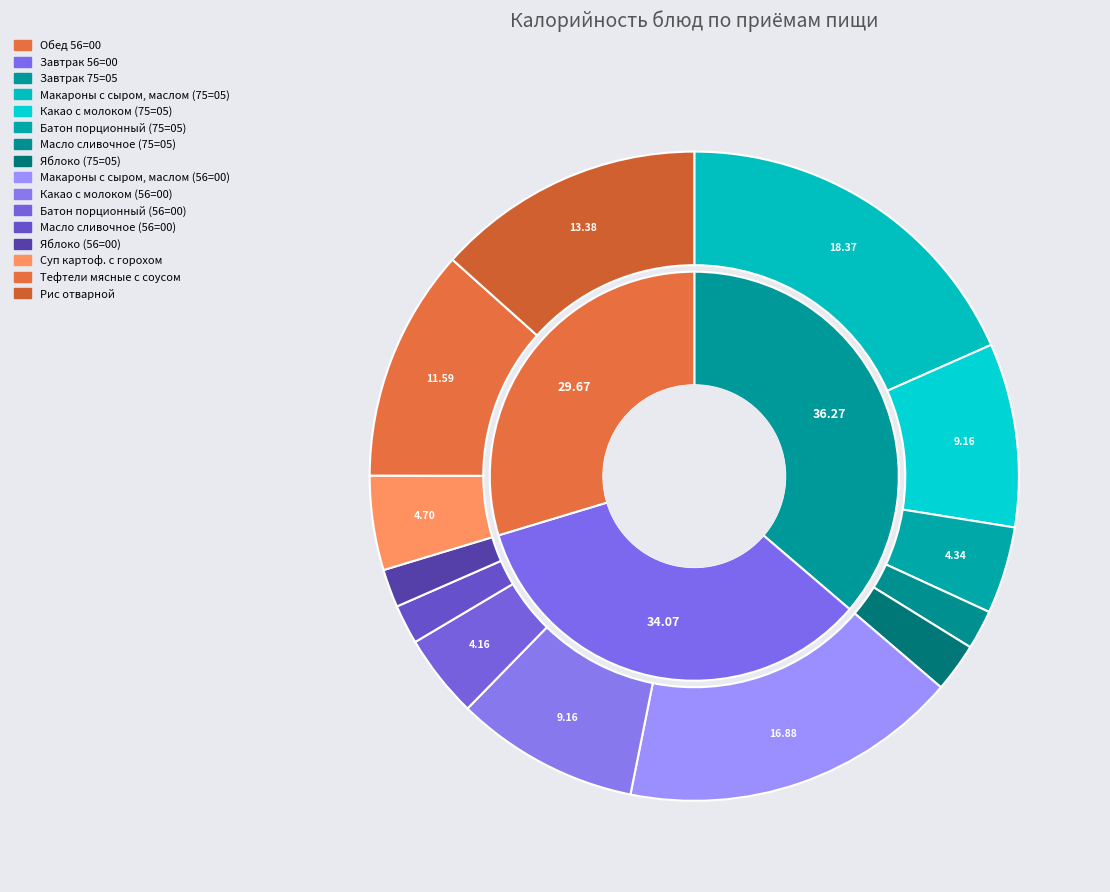

Does Какао с молоком (75=05) represent more than half of the total?

No